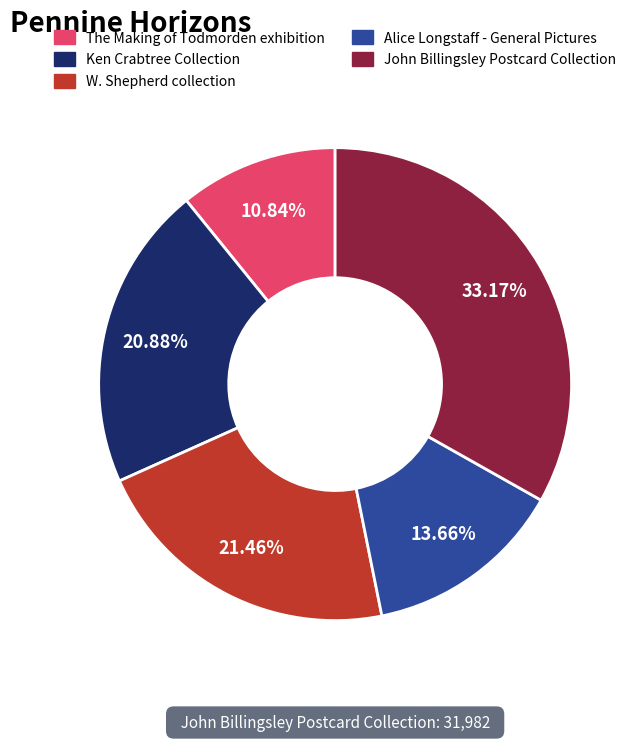

To the nearest percent, what is the average slice percentage?

20%